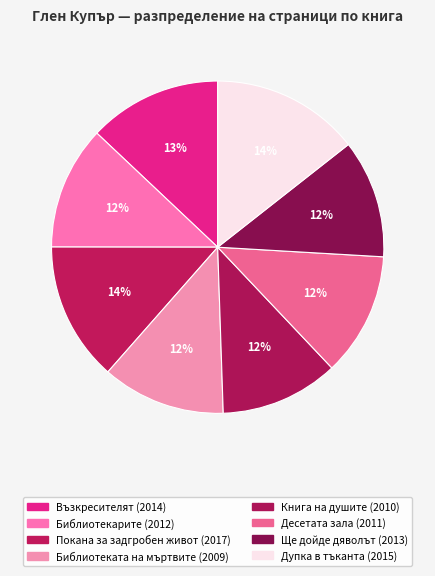

Is Книга на душите the majority of the pie?

No